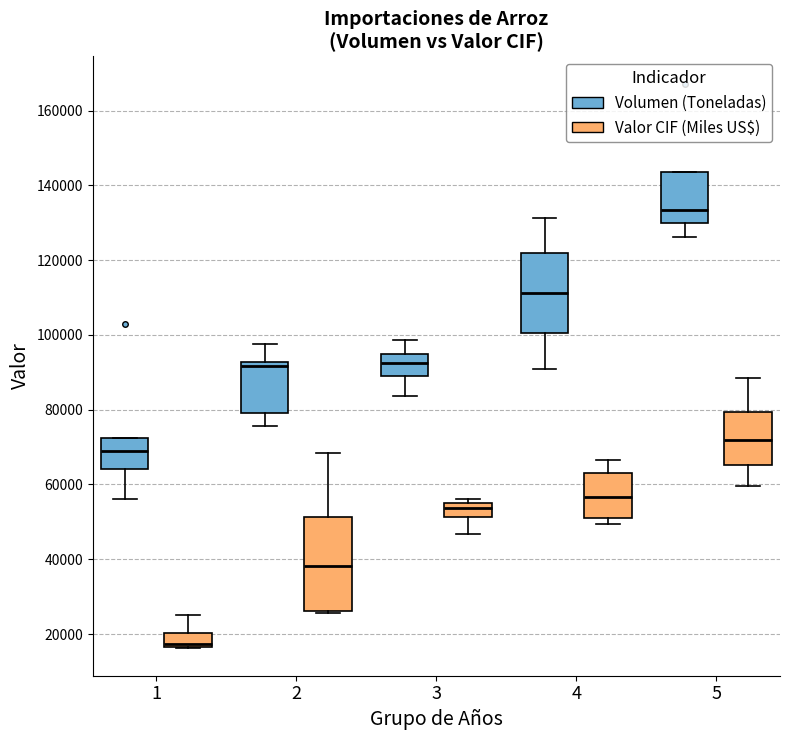

Reading left to right, transcribe this box plot: for each box, give where its median line is, the range the box spans, and where its two whiskers end, as read against the y-axis. The values are not printed on the chart, so give them approximately, as read against the axis.

1 (Volumen (Toneladas)): median 70000, box 64000 to 72000, whiskers 56000 to 72000
1 (Valor CIF (Miles US$)): median 18000, box 16000 to 20000, whiskers 16000 to 24000
2 (Volumen (Toneladas)): median 92000 (just below the box's upper edge), box 80000 to 92000, whiskers 76000 to 98000
2 (Valor CIF (Miles US$)): median 38000, box 26000 to 52000, whiskers 26000 to 68000
3 (Volumen (Toneladas)): median 92000, box 90000 to 96000, whiskers 84000 to 98000
3 (Valor CIF (Miles US$)): median 54000 (inside the box), box 52000 to 54000, whiskers 46000 to 56000
4 (Volumen (Toneladas)): median 112000, box 100000 to 122000, whiskers 90000 to 132000
4 (Valor CIF (Miles US$)): median 56000, box 50000 to 64000, whiskers 50000 (just below the box's lower edge) to 66000
5 (Volumen (Toneladas)): median 134000, box 130000 to 144000, whiskers 126000 to 144000
5 (Valor CIF (Miles US$)): median 72000, box 66000 to 80000, whiskers 60000 to 88000